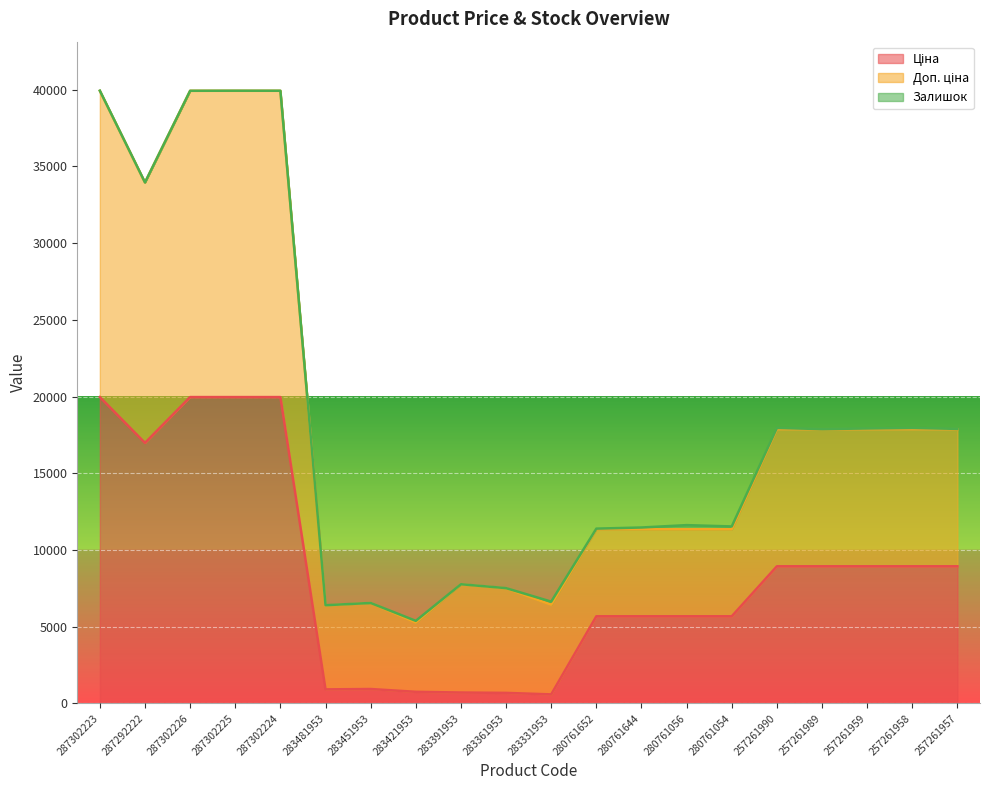

True or false: Ціна and Доп. ціна cross at least once.

False